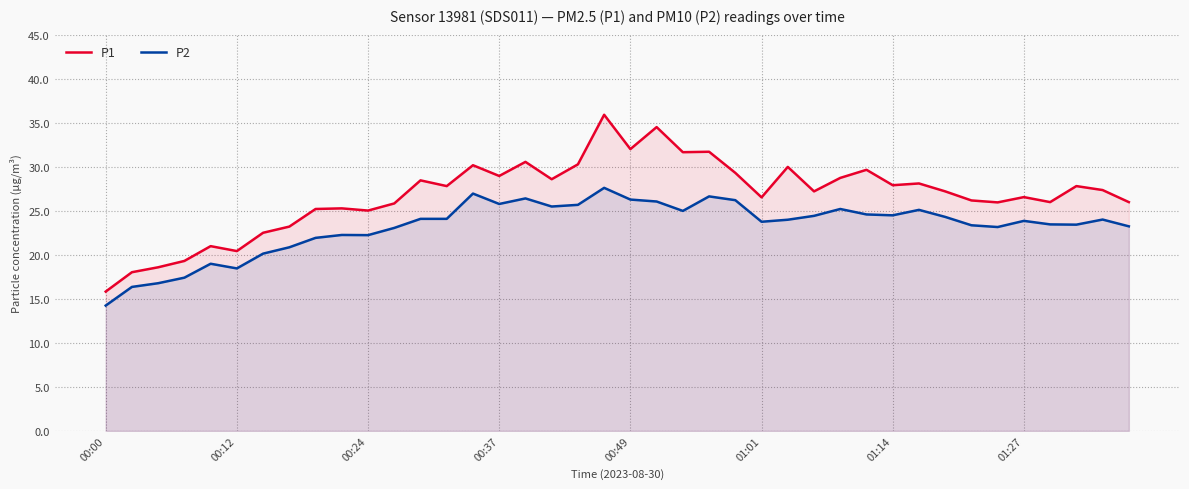

Rank the series at 21 from highest to lowest value.

P1, P2